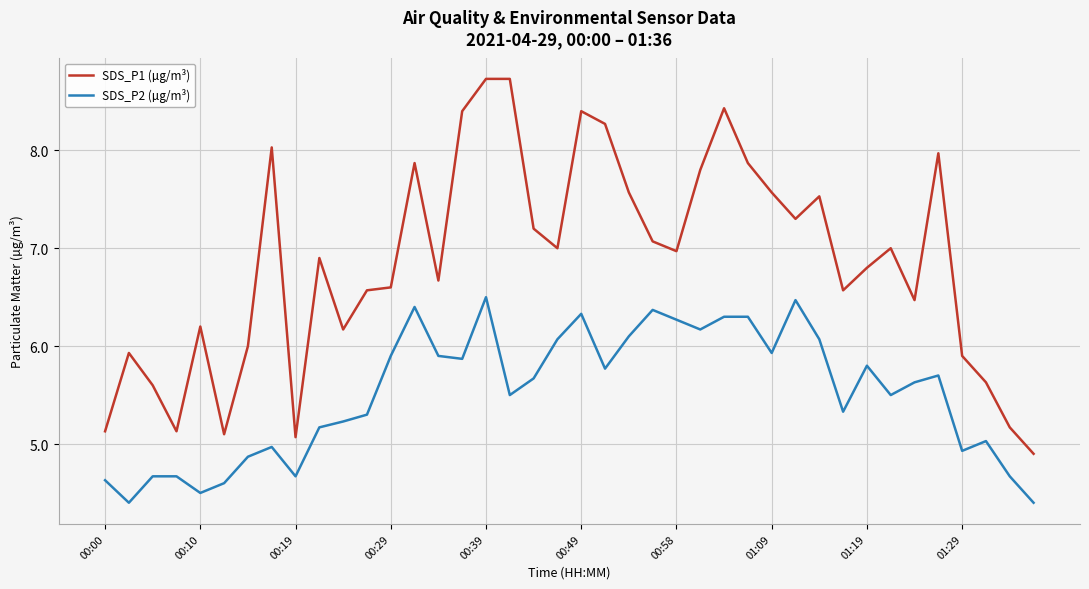

What is the difference between the maximum and minimum values in the SDS_P1 (µg/m³) series?

3.8